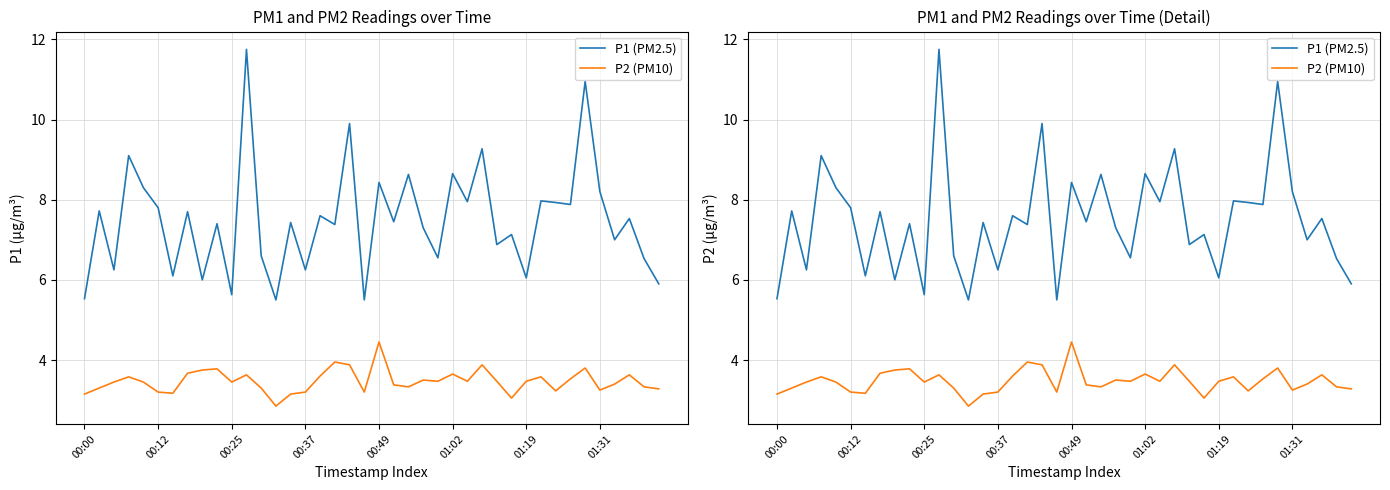

How many categories are shown in the chart?

40